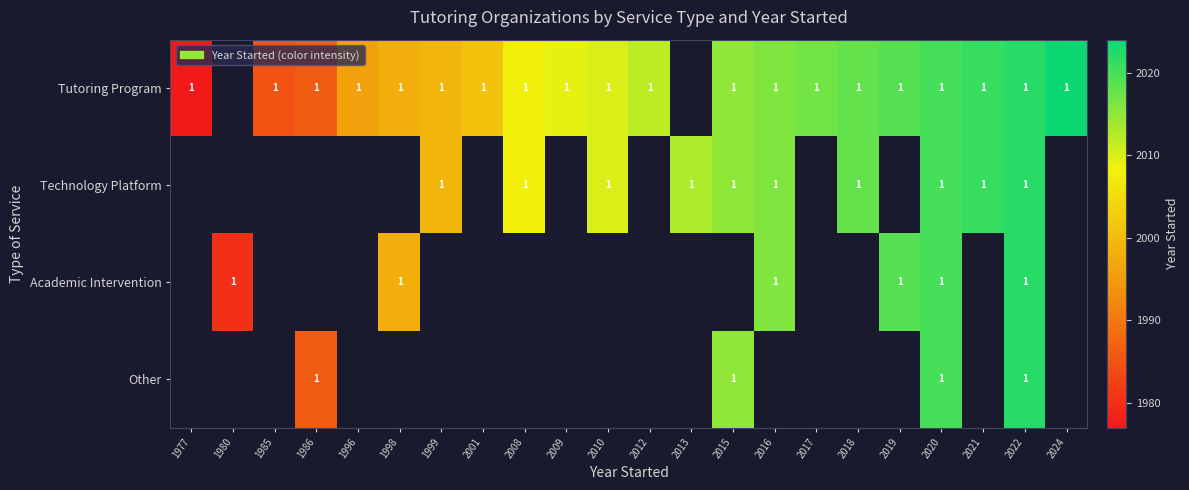

Is it true that Technology Platform equals 0 at 2018?

False